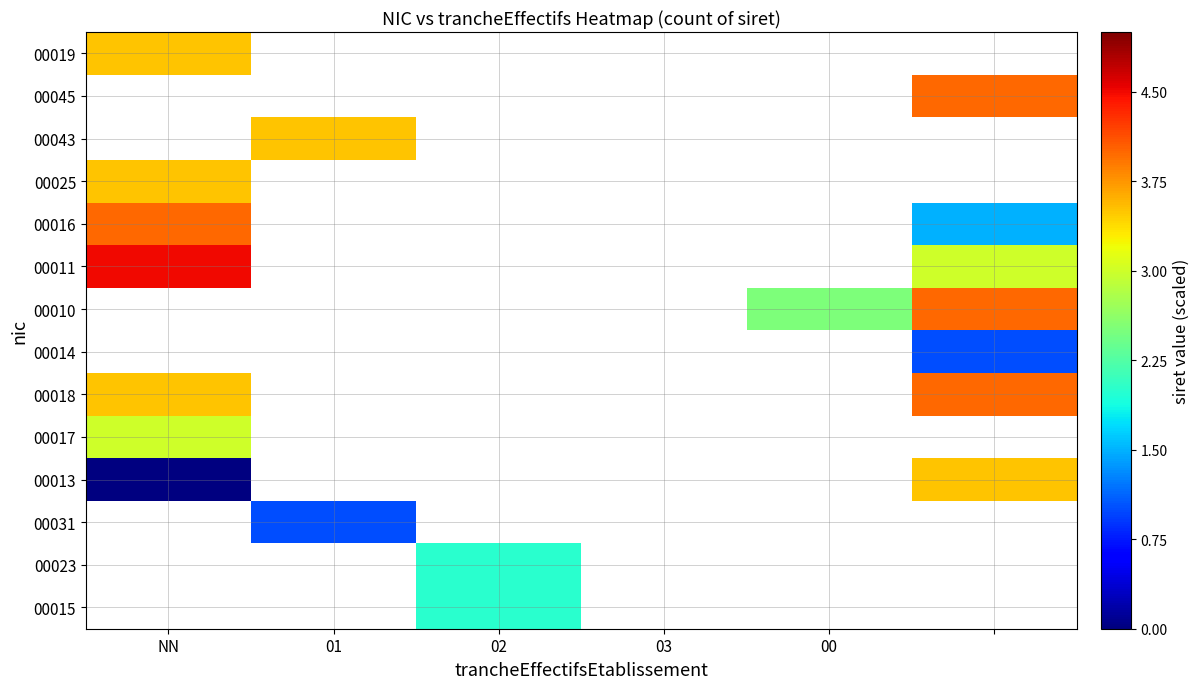

How many series are shown in this chart?

14